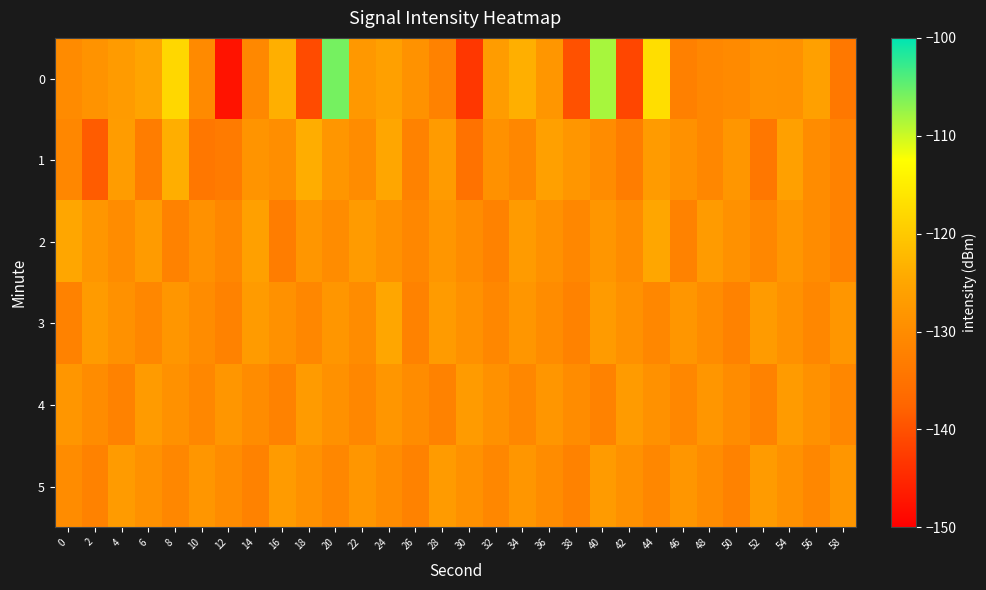

Reading left to right, what are all the values shown in this chart?

0: 0=-130.1	2=-128.6	4=-127.1	6=-125.3	8=-118.1	10=-130.4	12=-147.6	14=-130.8	16=-123.7	18=-140.7	20=-105.8	22=-127.7	24=-126.0	26=-128.9	28=-132.0	30=-143.1	32=-126.8	34=-123.6	36=-128.0	38=-140.0	40=-108.3	42=-141.4	44=-117.1	46=-132.4	48=-130.9	50=-130.4	52=-128.7	54=-129.0	56=-126.1	58=-133.8
1: 0=-130.9	2=-138.6	4=-126.9	6=-132.9	8=-123.7	10=-134.1	12=-133.3	14=-128.5	16=-129.5	18=-123.9	20=-128.0	22=-130.0	24=-125.0	26=-132.0	28=-127.0	30=-135.0	32=-129.0	34=-131.0	36=-126.0	38=-128.0	40=-130.0	42=-133.0	44=-127.0	46=-129.0	48=-131.0	50=-128.0	52=-134.0	54=-126.0	56=-130.0	58=-132.0
2: 0=-125.0	2=-128.0	4=-130.0	6=-127.0	8=-132.0	10=-129.0	12=-131.0	14=-126.0	16=-133.0	18=-128.0	20=-130.0	22=-127.0	24=-129.0	26=-131.0	28=-128.0	30=-130.0	32=-132.0	34=-127.0	36=-129.0	38=-131.0	40=-128.0	42=-130.0	44=-125.0	46=-132.0	48=-127.0	50=-129.0	52=-131.0	54=-128.0	56=-130.0	58=-132.0
3: 0=-132.0	2=-127.0	4=-129.0	6=-131.0	8=-128.0	10=-130.0	12=-132.0	14=-127.0	16=-129.0	18=-131.0	20=-128.0	22=-130.0	24=-125.0	26=-132.0	28=-127.0	30=-129.0	32=-131.0	34=-128.0	36=-130.0	38=-132.0	40=-127.0	42=-129.0	44=-131.0	46=-128.0	48=-130.0	50=-132.0	52=-127.0	54=-129.0	56=-131.0	58=-128.0
4: 0=-128.0	2=-130.0	4=-132.0	6=-127.0	8=-129.0	10=-131.0	12=-128.0	14=-130.0	16=-132.0	18=-127.0	20=-129.0	22=-131.0	24=-128.0	26=-130.0	28=-132.0	30=-127.0	32=-129.0	34=-131.0	36=-128.0	38=-130.0	40=-132.0	42=-127.0	44=-129.0	46=-131.0	48=-128.0	50=-130.0	52=-132.0	54=-127.0	56=-129.0	58=-131.0
5: 0=-130.0	2=-132.0	4=-127.0	6=-129.0	8=-131.0	10=-128.0	12=-130.0	14=-132.0	16=-127.0	18=-129.0	20=-131.0	22=-128.0	24=-130.0	26=-132.0	28=-127.0	30=-129.0	32=-131.0	34=-128.0	36=-130.0	38=-132.0	40=-127.0	42=-129.0	44=-131.0	46=-128.0	48=-130.0	50=-132.0	52=-127.0	54=-129.0	56=-131.0	58=-128.0